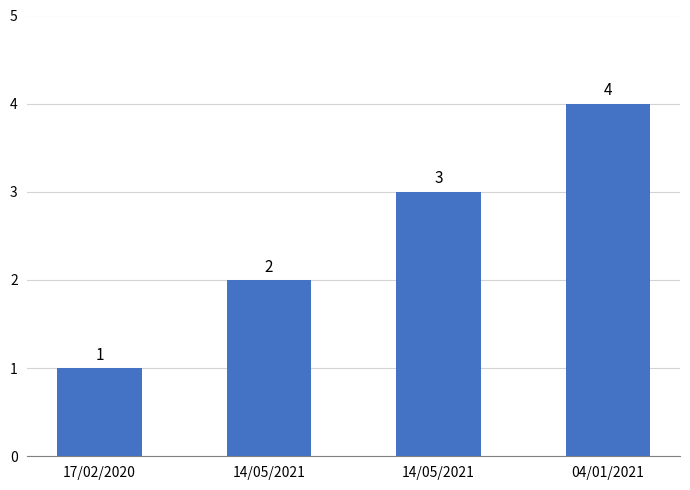

Reading left to right, transcribe all the data shown in this chart.

1	2	3	4